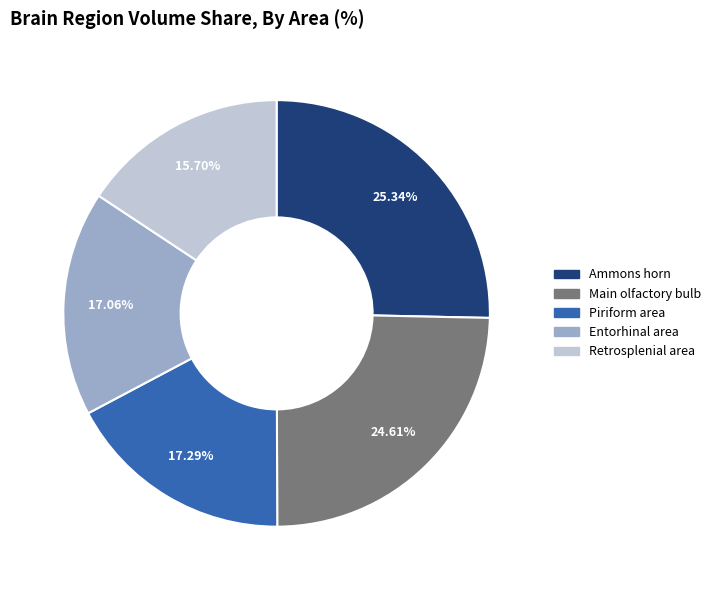

Is there a majority slice in this chart?

No